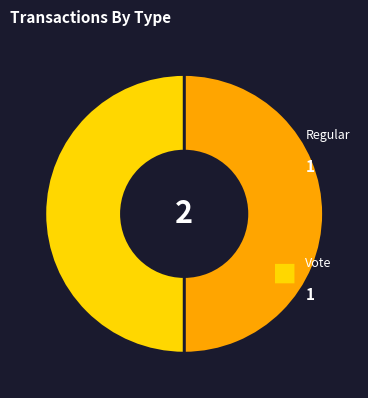

Count the number of slices in the pie.

2